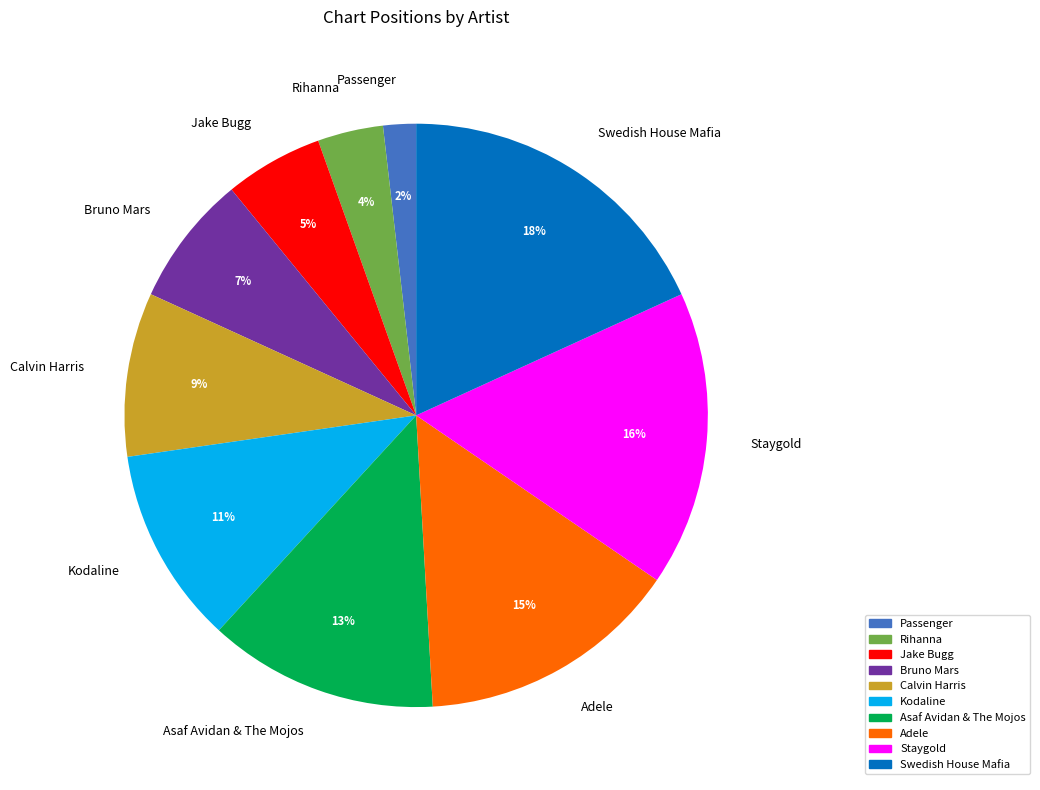

Rank the categories by value from highest to lowest.

Swedish House Mafia, Staygold, Adele, Asaf Avidan & The Mojos, Kodaline, Calvin Harris, Bruno Mars, Jake Bugg, Rihanna, Passenger